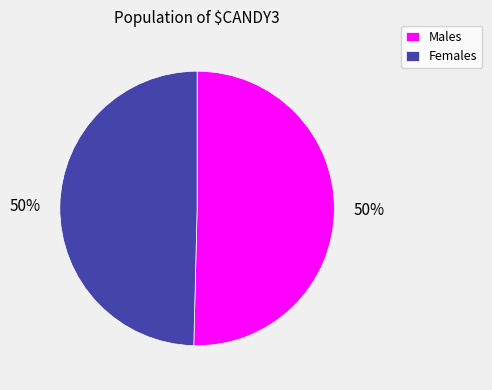

Is the sum of Females and Males greater than half?

Yes